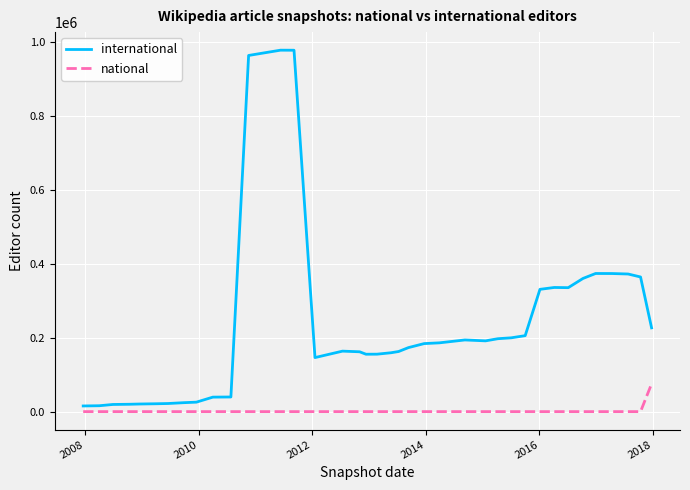

Which series has the largest range (max minus min)?

international